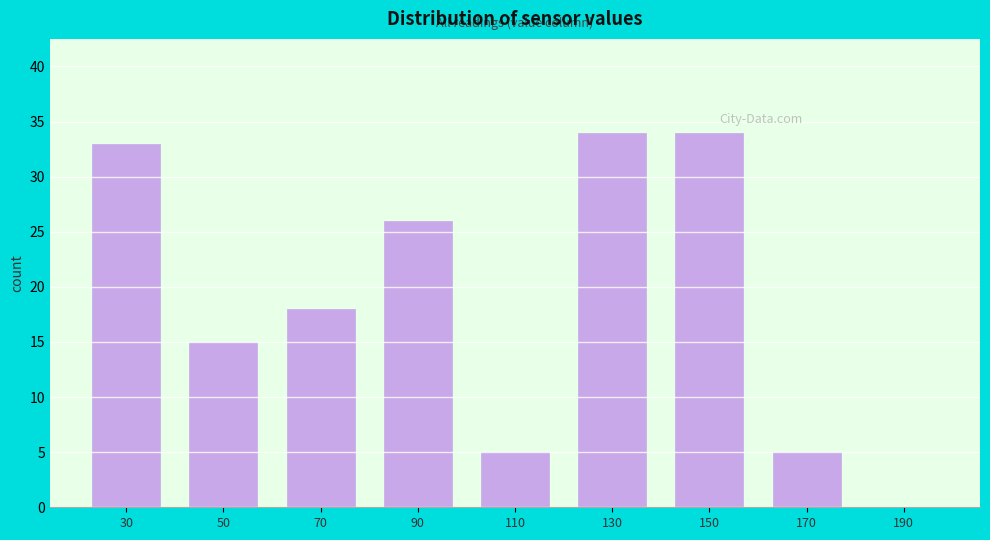

Reading left to right, extract all data points from this chart.

30=33	50=15	70=18	90=26	110=5	130=34	150=34	170=5	190=0